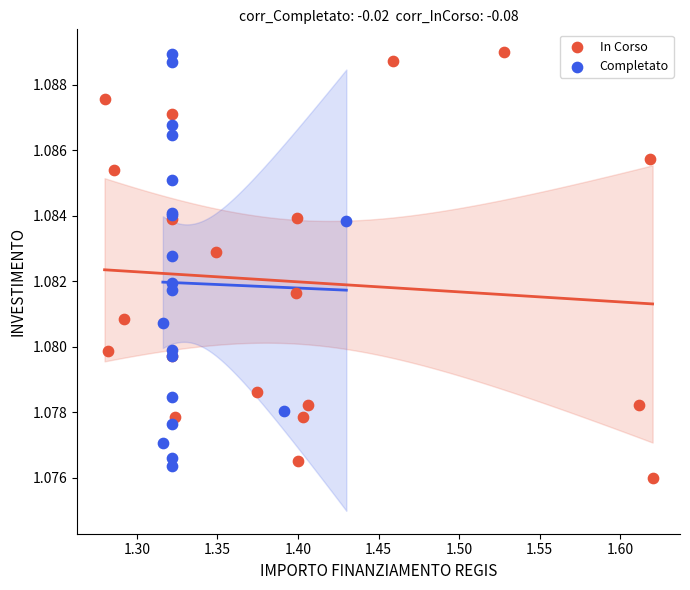

What are all the series names shown in the legend?

In Corso, Completato